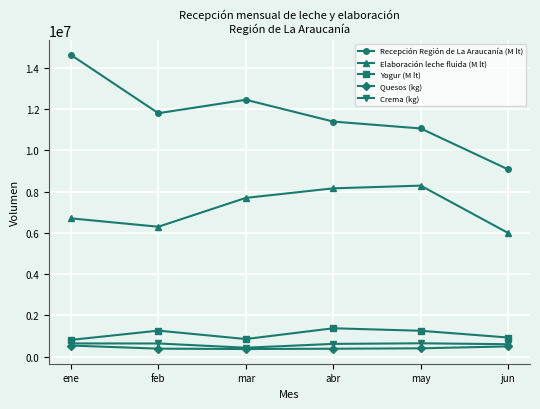

How many lines are shown in the chart?

5